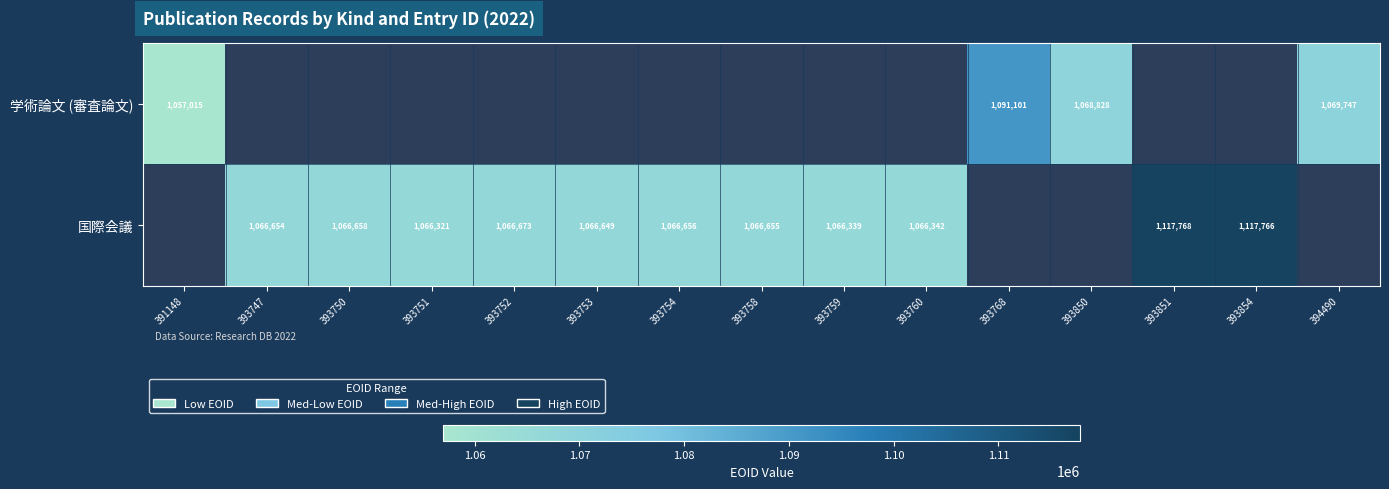

Is it true that 国際会議 equals 1531558 at 393747?

False